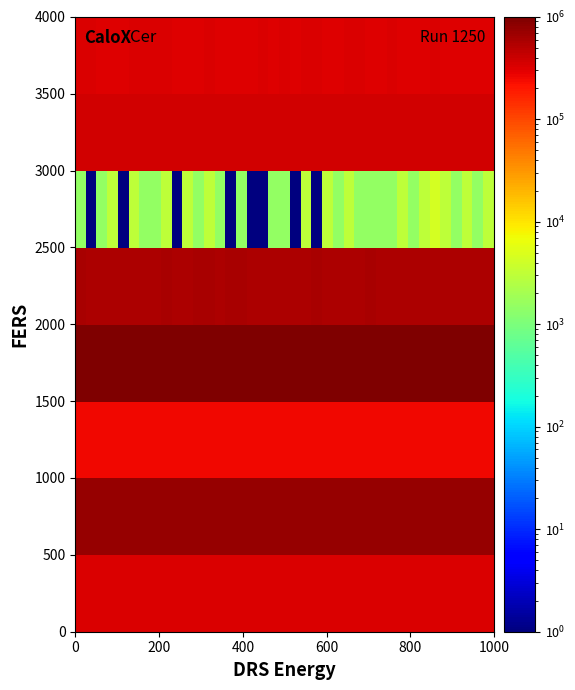

What is the smallest value displayed?

1.0